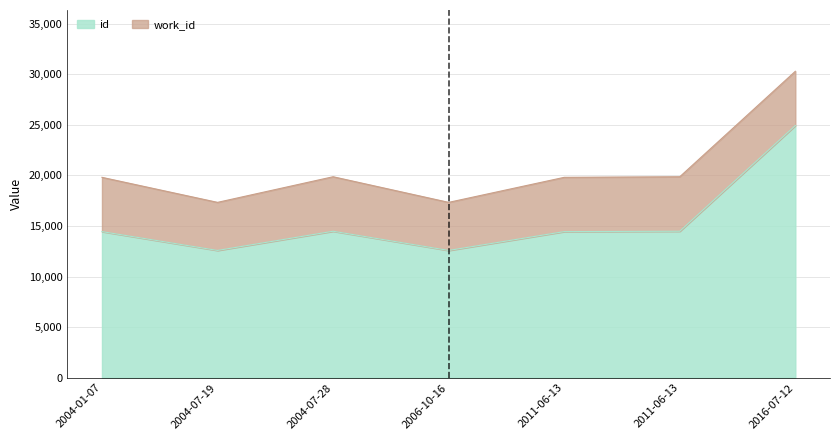

Reading left to right, what are all the values shown in this chart?

14442	12580	14477	12580	14442	14477	24928